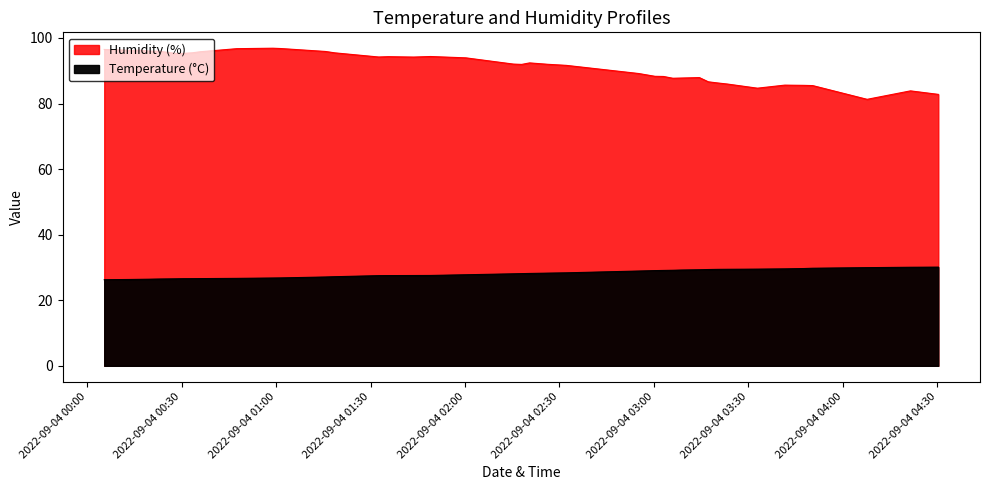

Reading right to left, transcribe all the data shown in this chart.

Temperature (°C): 30.1	30.1	29.9	29.8	29.7	29.6	29.5	29.4	29.4	29.4	29.3	29.2	29.1	29.1	29.0	28.9	28.4	28.3	28.2	28.1	28.1	27.8	27.6	27.5	27.5	27.5	27.2	27.1	26.8	26.8	26.7	26.6	26.6	26.6	26.5	26.5	26.4	26.4	26.3	26.3
Humidity (%): 82.8	83.9	81.3	85.5	85.5	85.6	84.7	85.9	86.3	86.6	87.9	87.8	87.7	88.2	88.3	89.2	91.6	92.0	92.4	91.9	92.0	93.9	94.3	94.2	94.3	94.2	95.5	95.9	96.8	96.9	96.7	95.8	95.5	95.3	95.3	96.0	96.0	96.2	96.2	96.5